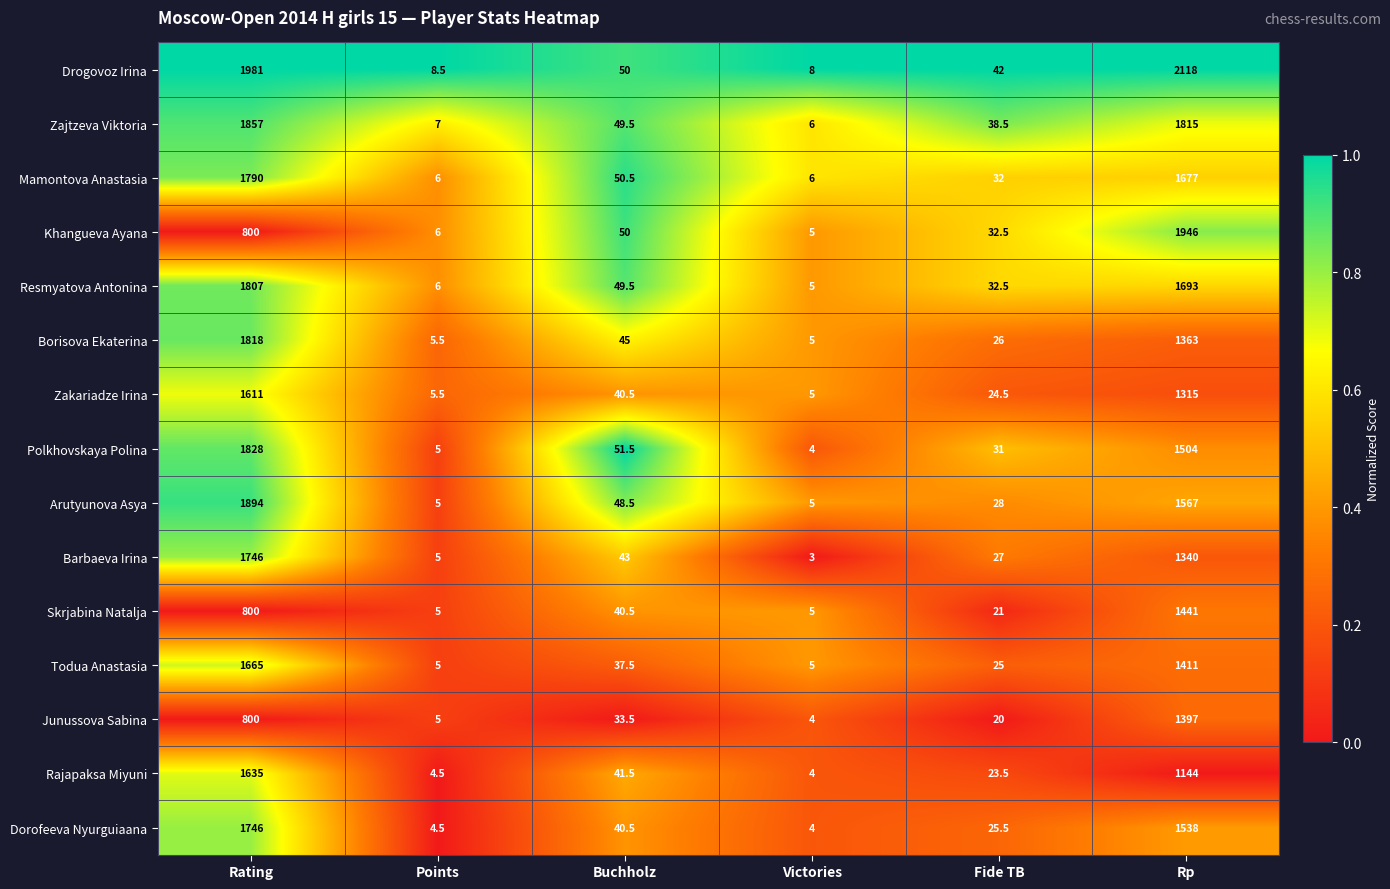

What is the total value across all series at Points?

83.5